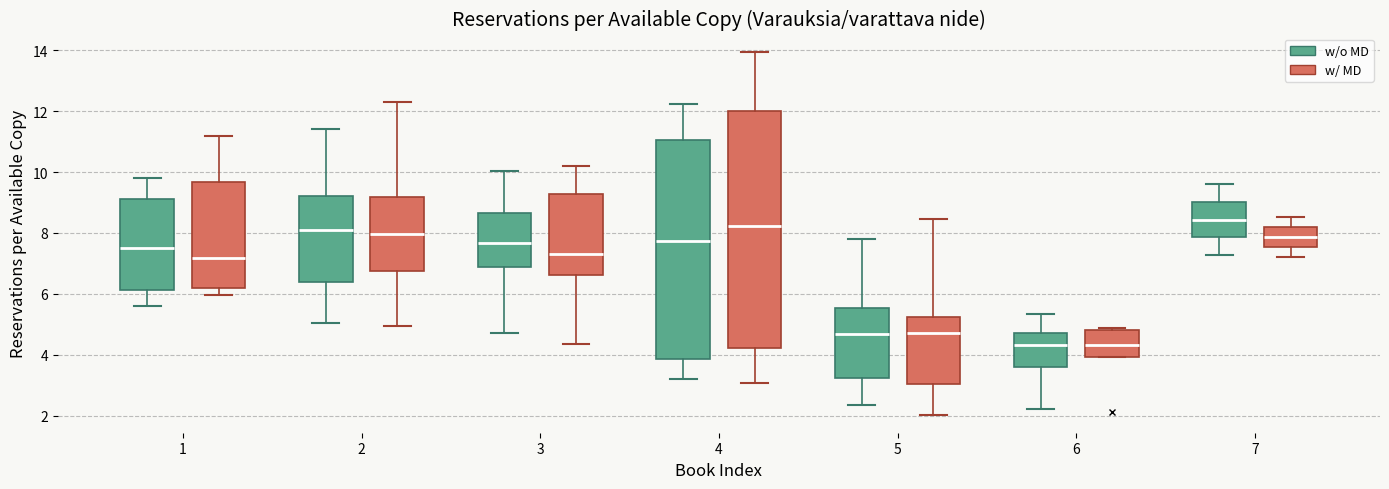

Reading left to right, read every box against the y-axis: the position of its median line, the range the box covers, and the ends of its whiskers. The values are not printed on the chart, so give them approximately, as read against the axis.

1 (w/o MD): median 7.6, box 6.2 to 9.2, whiskers 5.6 to 9.8
1 (w/ MD): median 7.2, box 6.2 to 9.6, whiskers 6.0 to 11.2
2 (w/o MD): median 8.0, box 6.4 to 9.2, whiskers 5.0 to 11.4
2 (w/ MD): median 8.0, box 6.8 to 9.2, whiskers 5.0 to 12.4
3 (w/o MD): median 7.6, box 6.8 to 8.6, whiskers 4.8 to 10.0
3 (w/ MD): median 7.4, box 6.6 to 9.2, whiskers 4.4 to 10.2
4 (w/o MD): median 7.8, box 3.8 to 11.0, whiskers 3.2 to 12.2
4 (w/ MD): median 8.2, box 4.2 to 12.0, whiskers 3.0 to 14.0
5 (w/o MD): median 4.6, box 3.2 to 5.6, whiskers 2.4 to 7.8
5 (w/ MD): median 4.8, box 3.0 to 5.2, whiskers 2.0 to 8.4
6 (w/o MD): median 4.4, box 3.6 to 4.8, whiskers 2.2 to 5.4
6 (w/ MD): median 4.4, box 4.0 to 4.8, whiskers 4.0 to 4.8 (just above the box's upper edge)
7 (w/o MD): median 8.4, box 7.8 to 9.0, whiskers 7.2 to 9.6
7 (w/ MD): median 7.8, box 7.6 to 8.2, whiskers 7.2 to 8.6